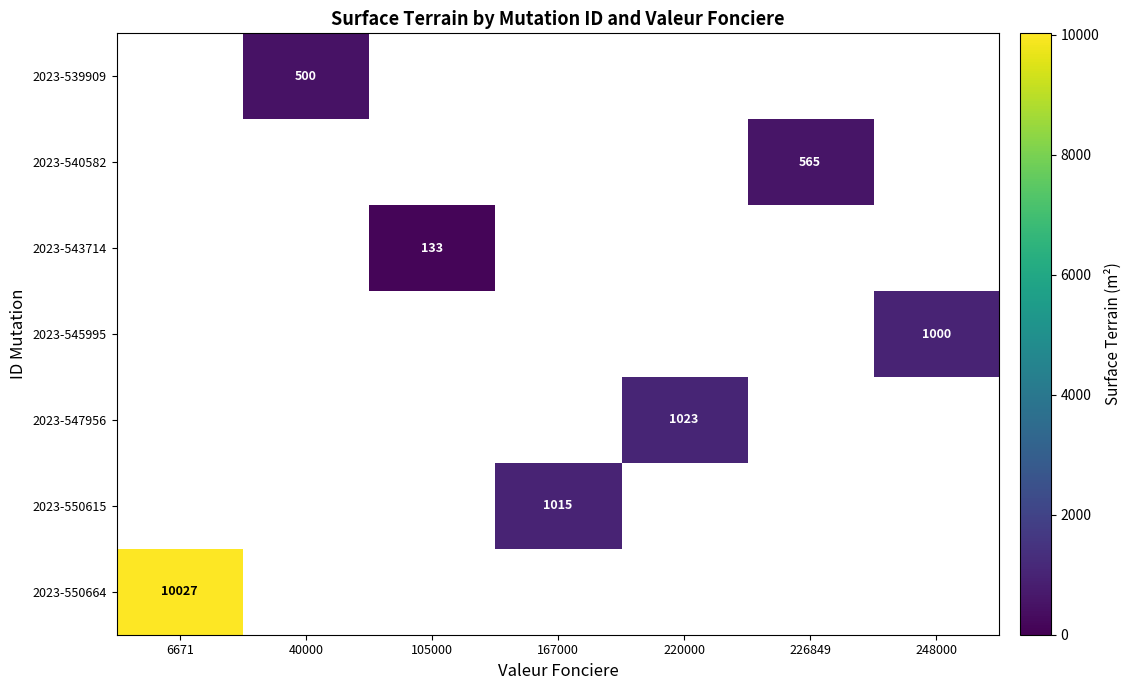

How many positive values does the 2023-539909 series have?

1